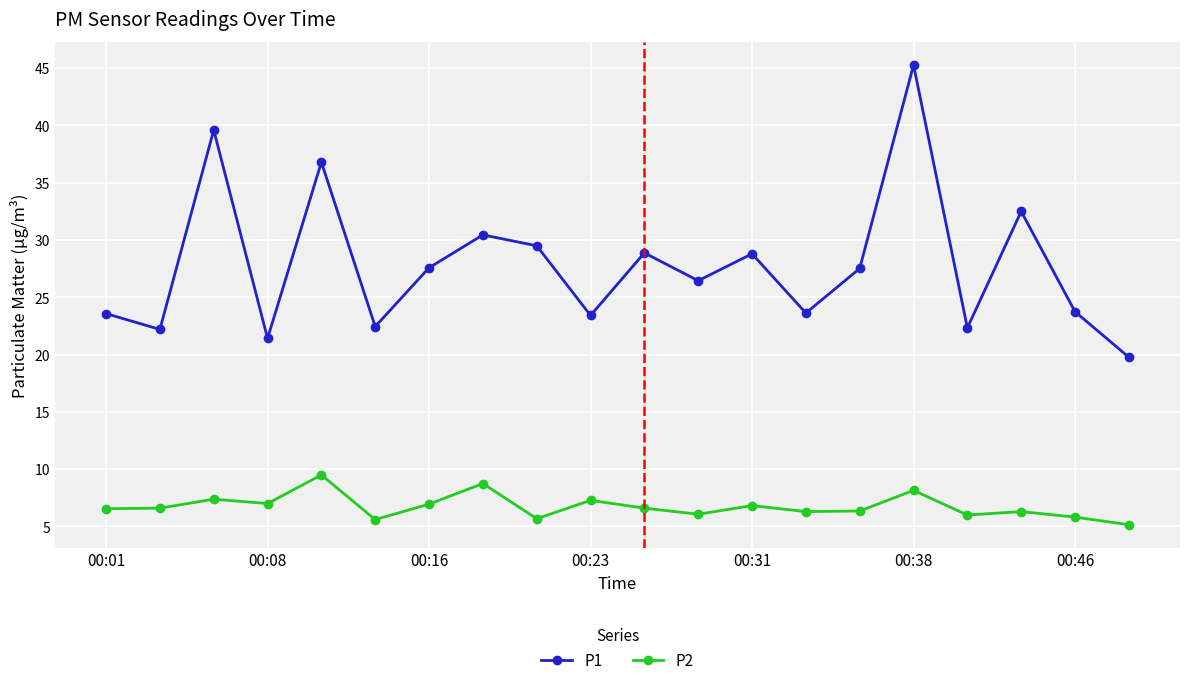

What is the value of the P1 point at the 18th from the left?

32.5